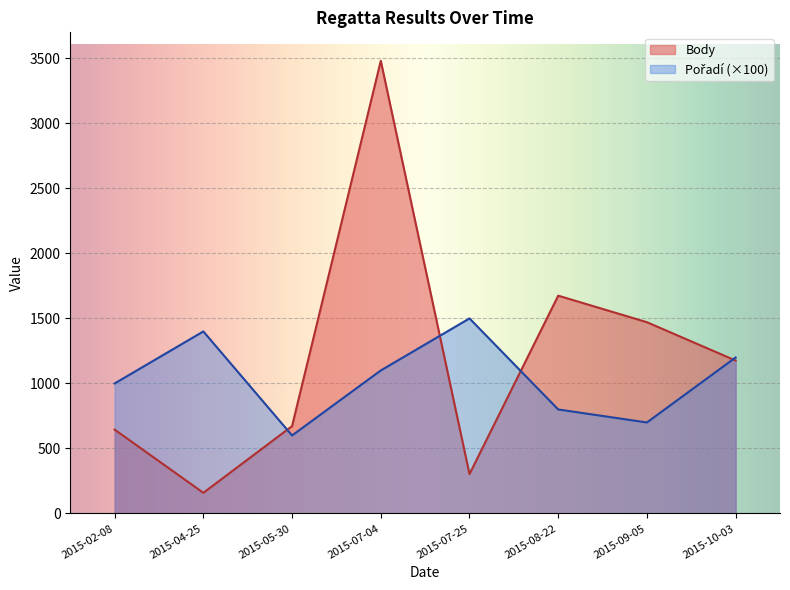

What is the sum of all Body values?

9582